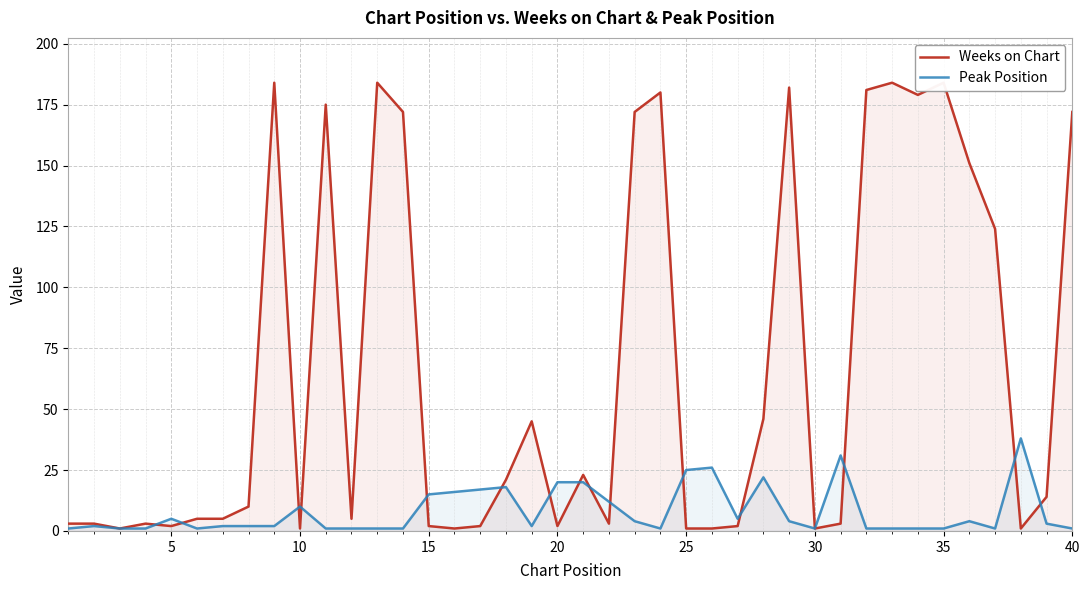

True or false: Peak Position has a value of 5 at 5.

True